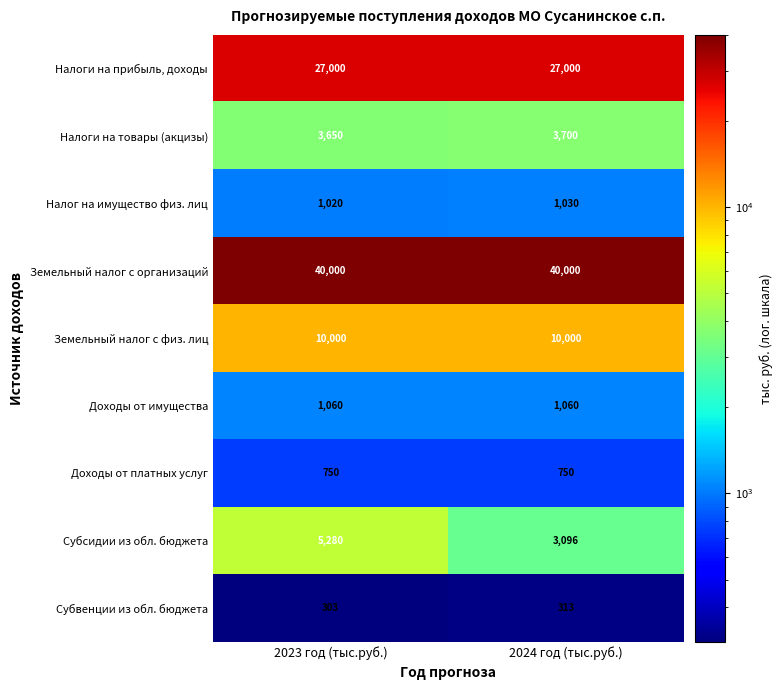

What is the sum of the Земельный налог с физ. лиц values at 2023 год (тыс.руб.) and 2024 год (тыс.руб.)?

20000